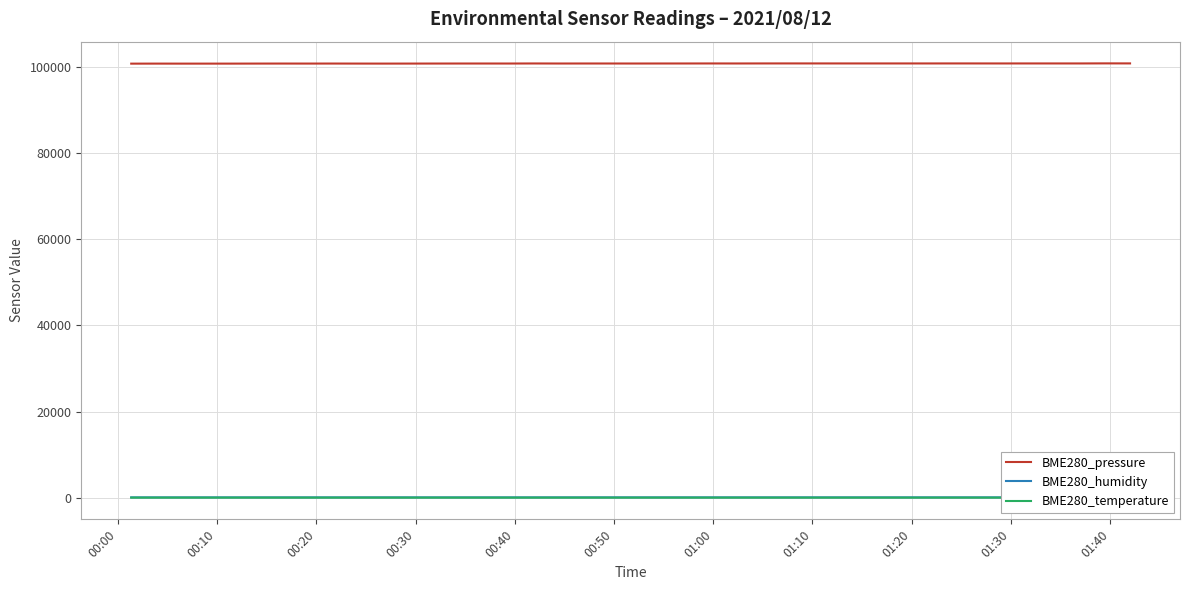

What is the lowest value of the BME280_pressure series?

100811.4